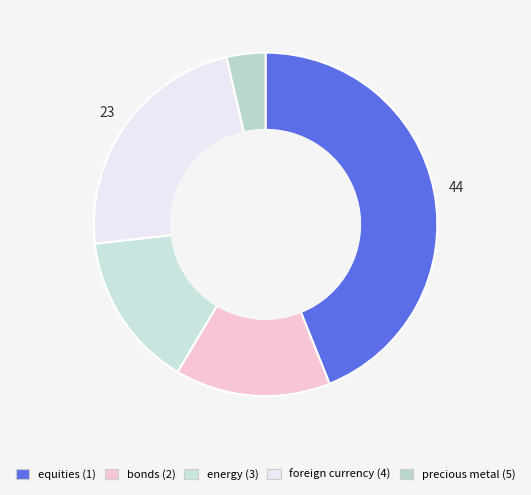

Rank the categories by value from highest to lowest.

equities (1), foreign currency (4), bonds (2), energy (3), precious metal (5)